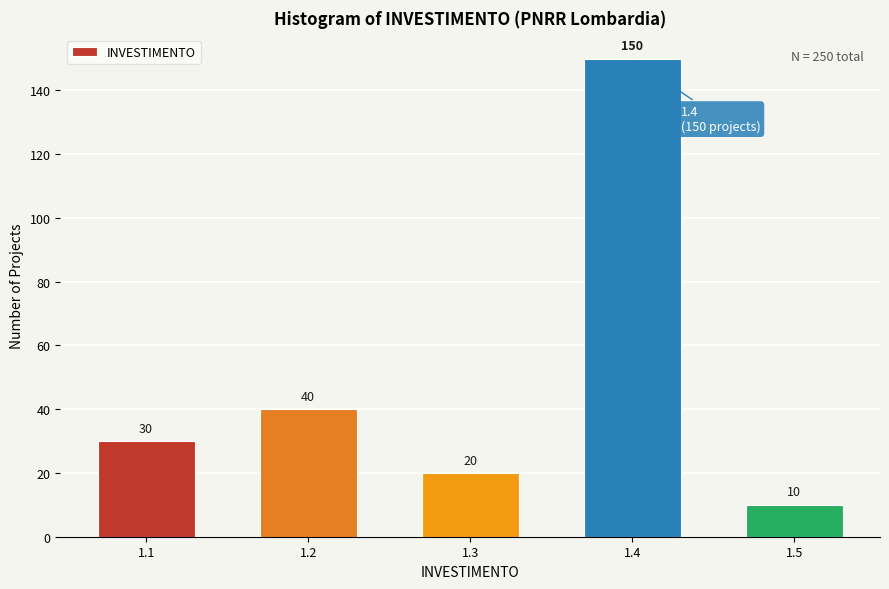

Reading left to right, extract all data points from this chart.

30	40	20	150	10